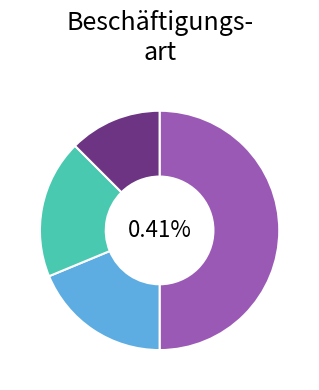

To the nearest percent, what percentage of the pie is wh?

19%